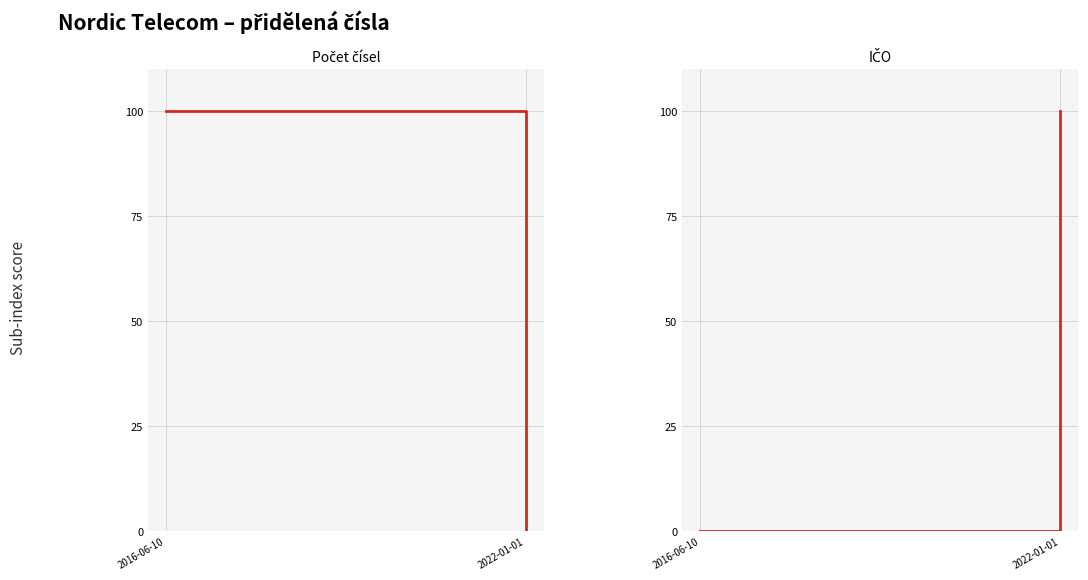

What is the value of the Počet čísel point at the 1st from the left?

100